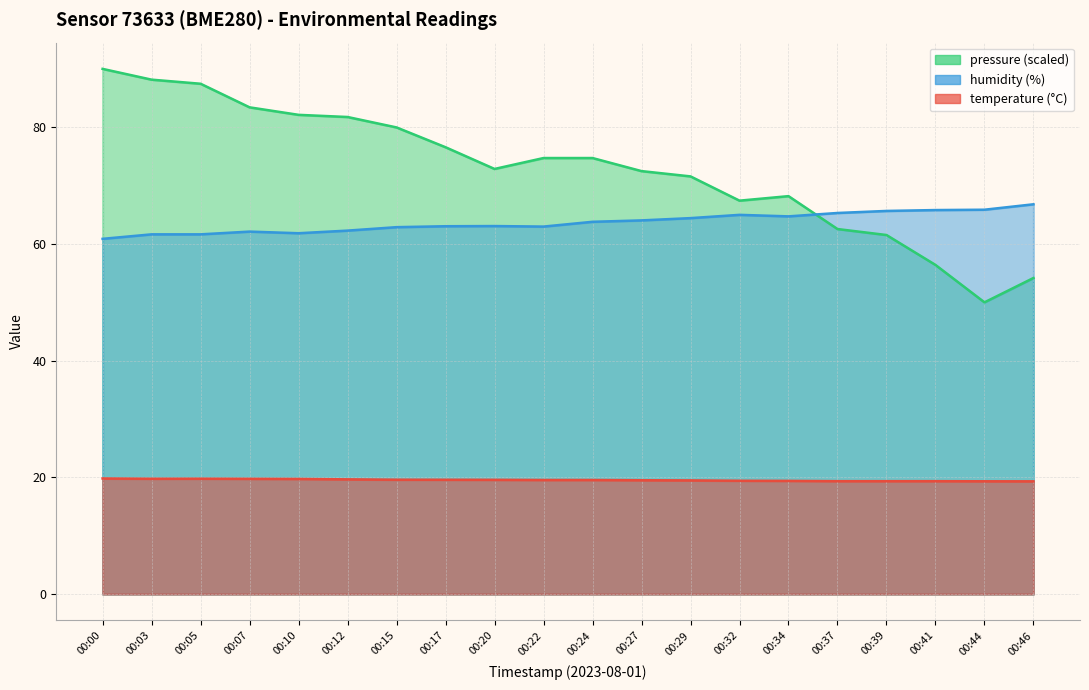

What is the maximum value shown in the chart?

90.0